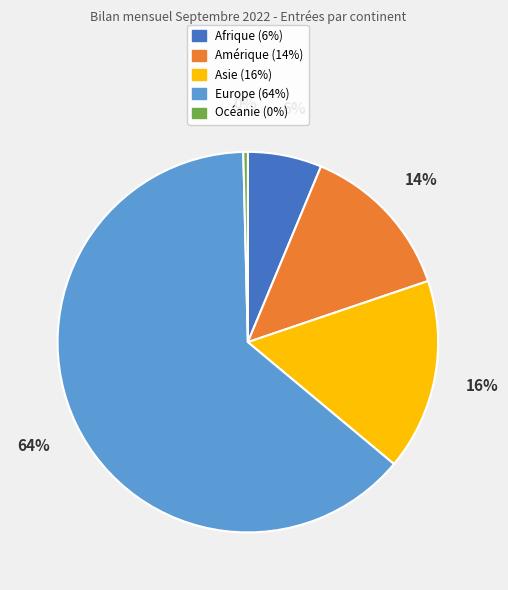

Do Asie and Afrique together represent more than half of the pie?

No